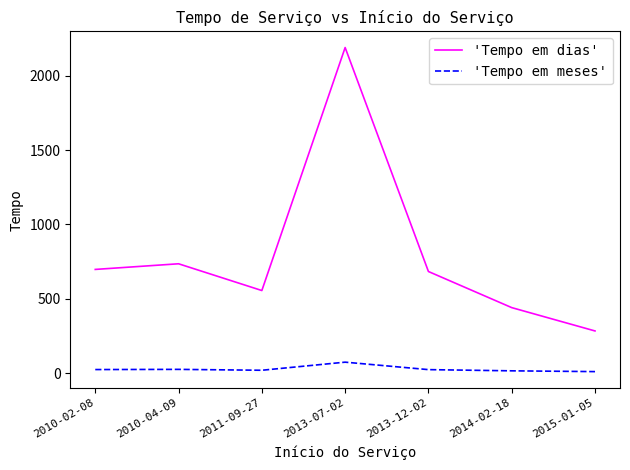

What are all the series names shown in the legend?

'Tempo em dias', 'Tempo em meses'